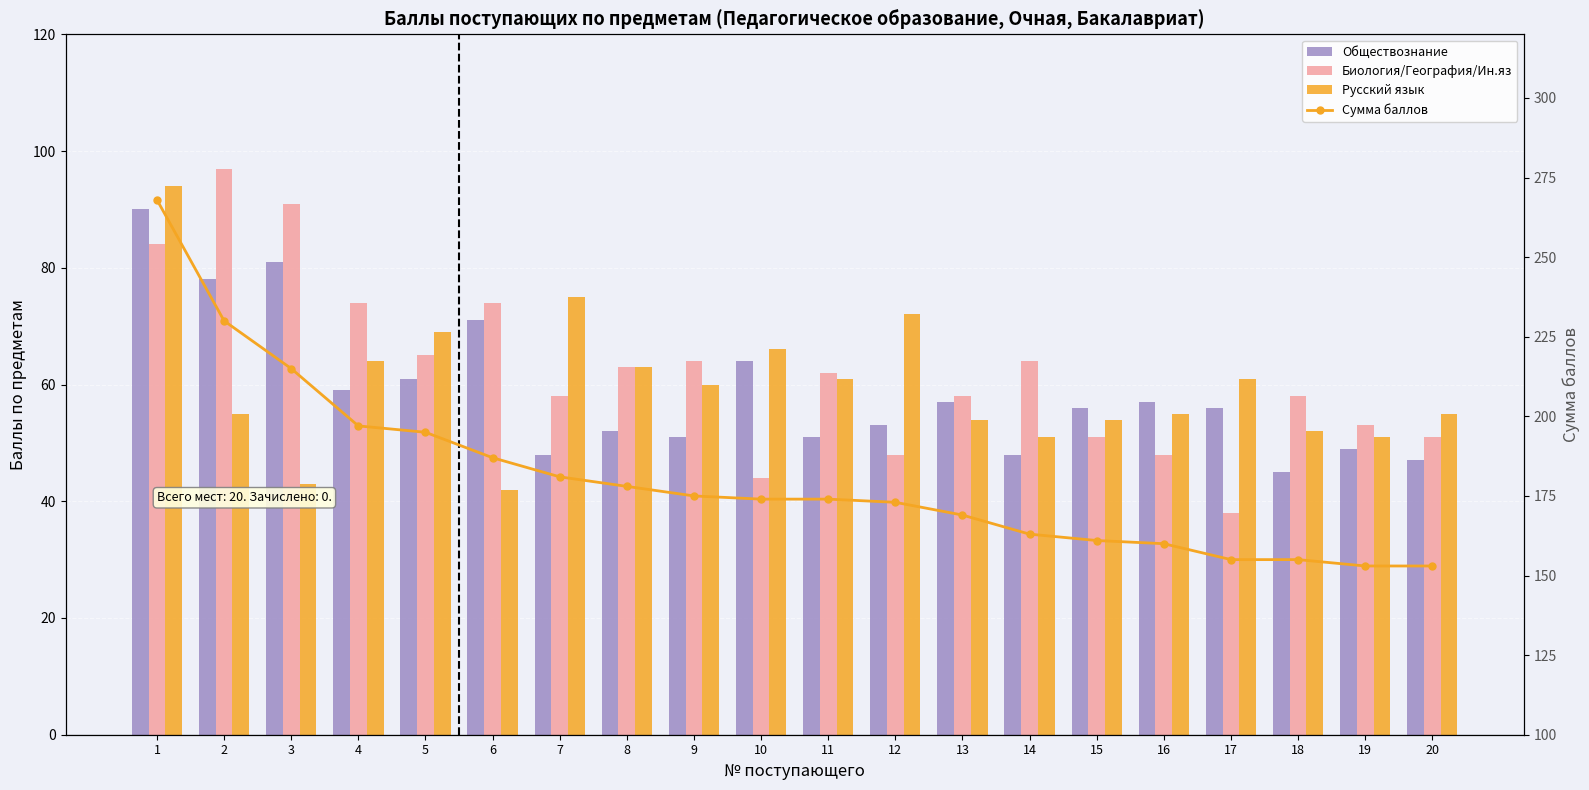

List the series in order of their peak value, lowest first.

Обществознание, Русский язык, Биология/География/Ин.яз, Сумма баллов